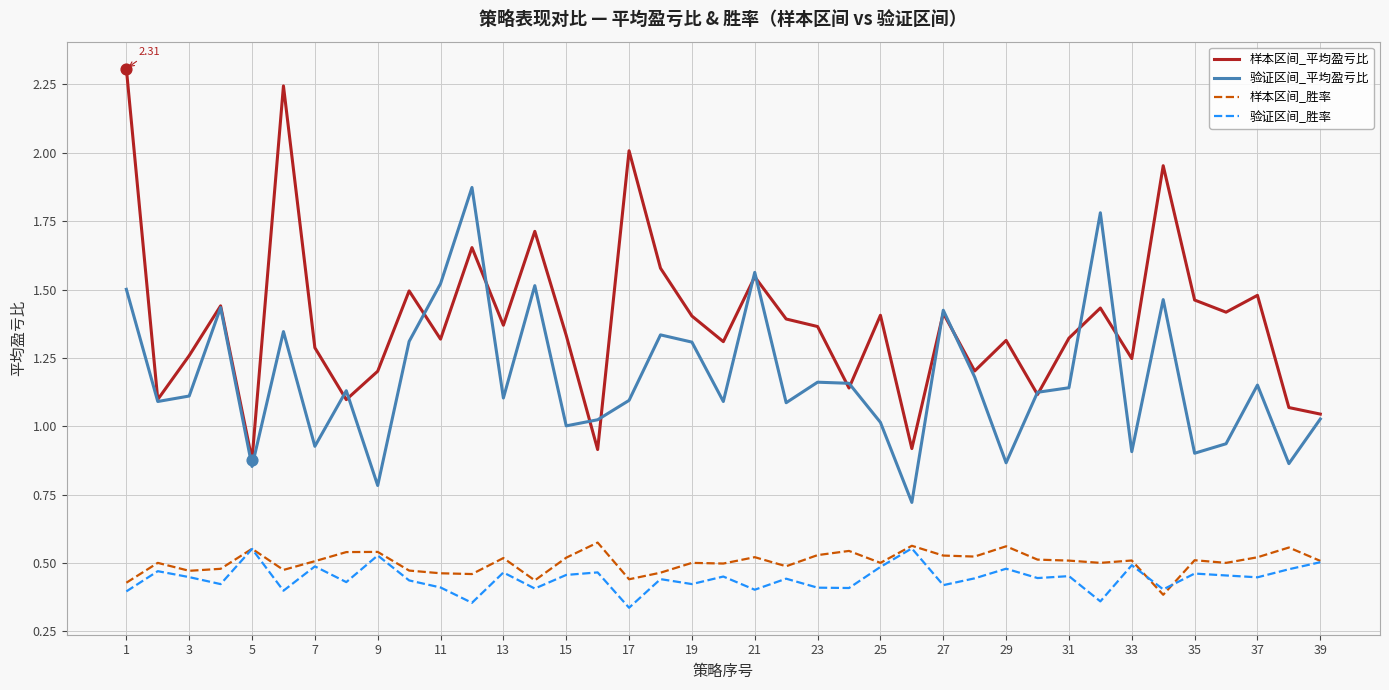

What are all the series names shown in the legend?

样本区间_平均盈亏比, 验证区间_平均盈亏比, 样本区间_胜率, 验证区间_胜率